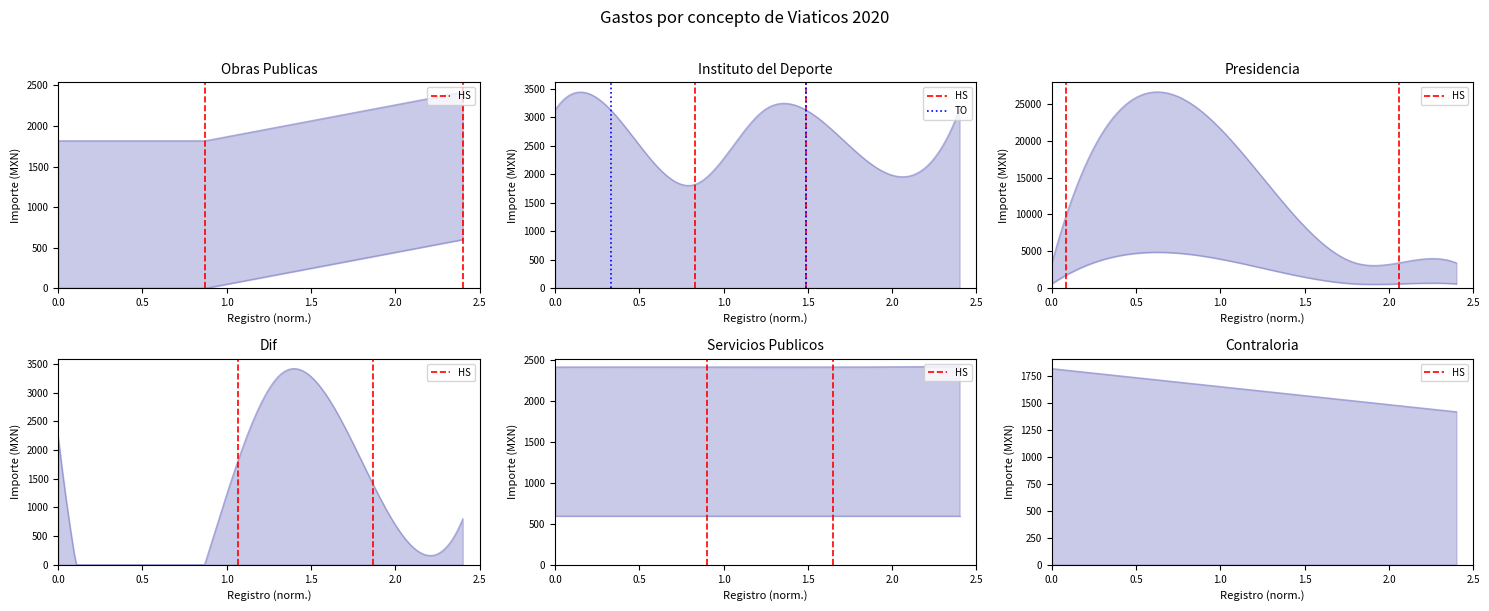

How many data points does each series have?

2